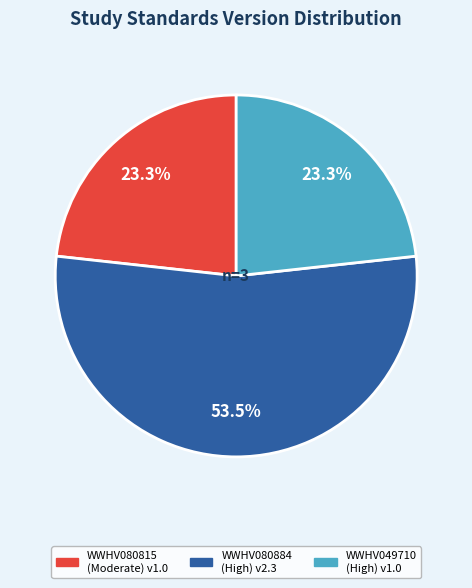

Which slice represents more than half of the pie?

WWHV080884